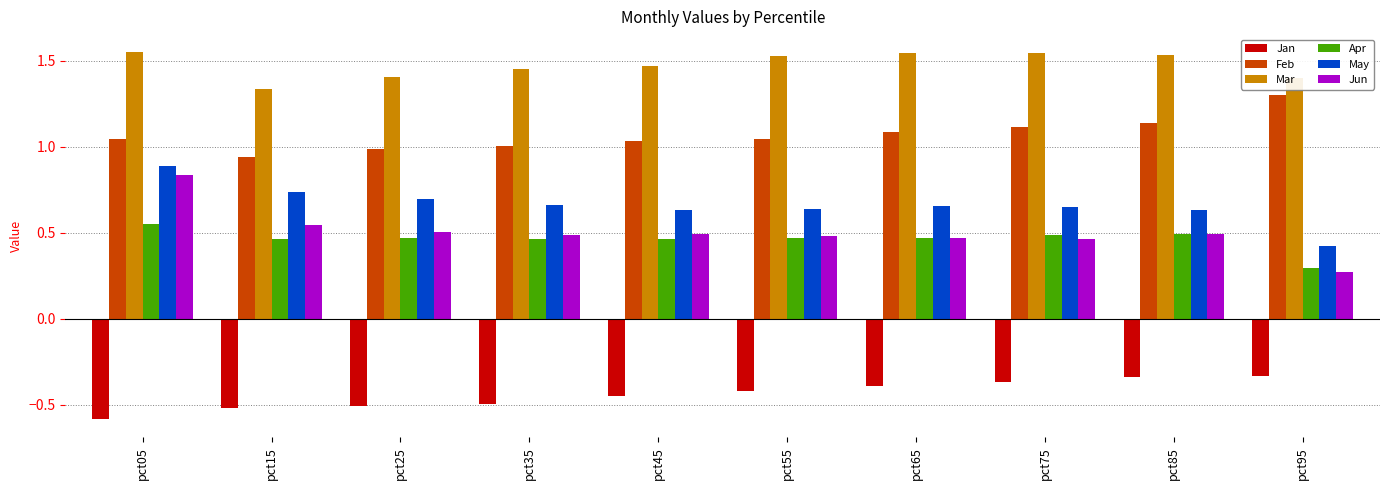

At how many categories does at least one series exceed 0?

10